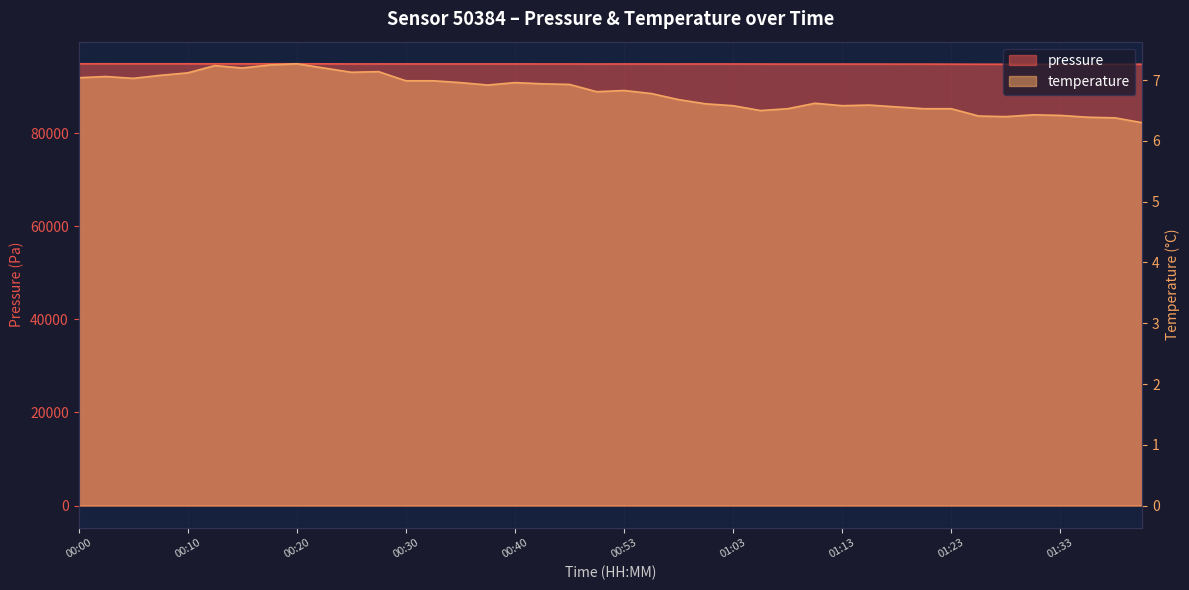

Where does the pressure series first go above 94825?

00:00